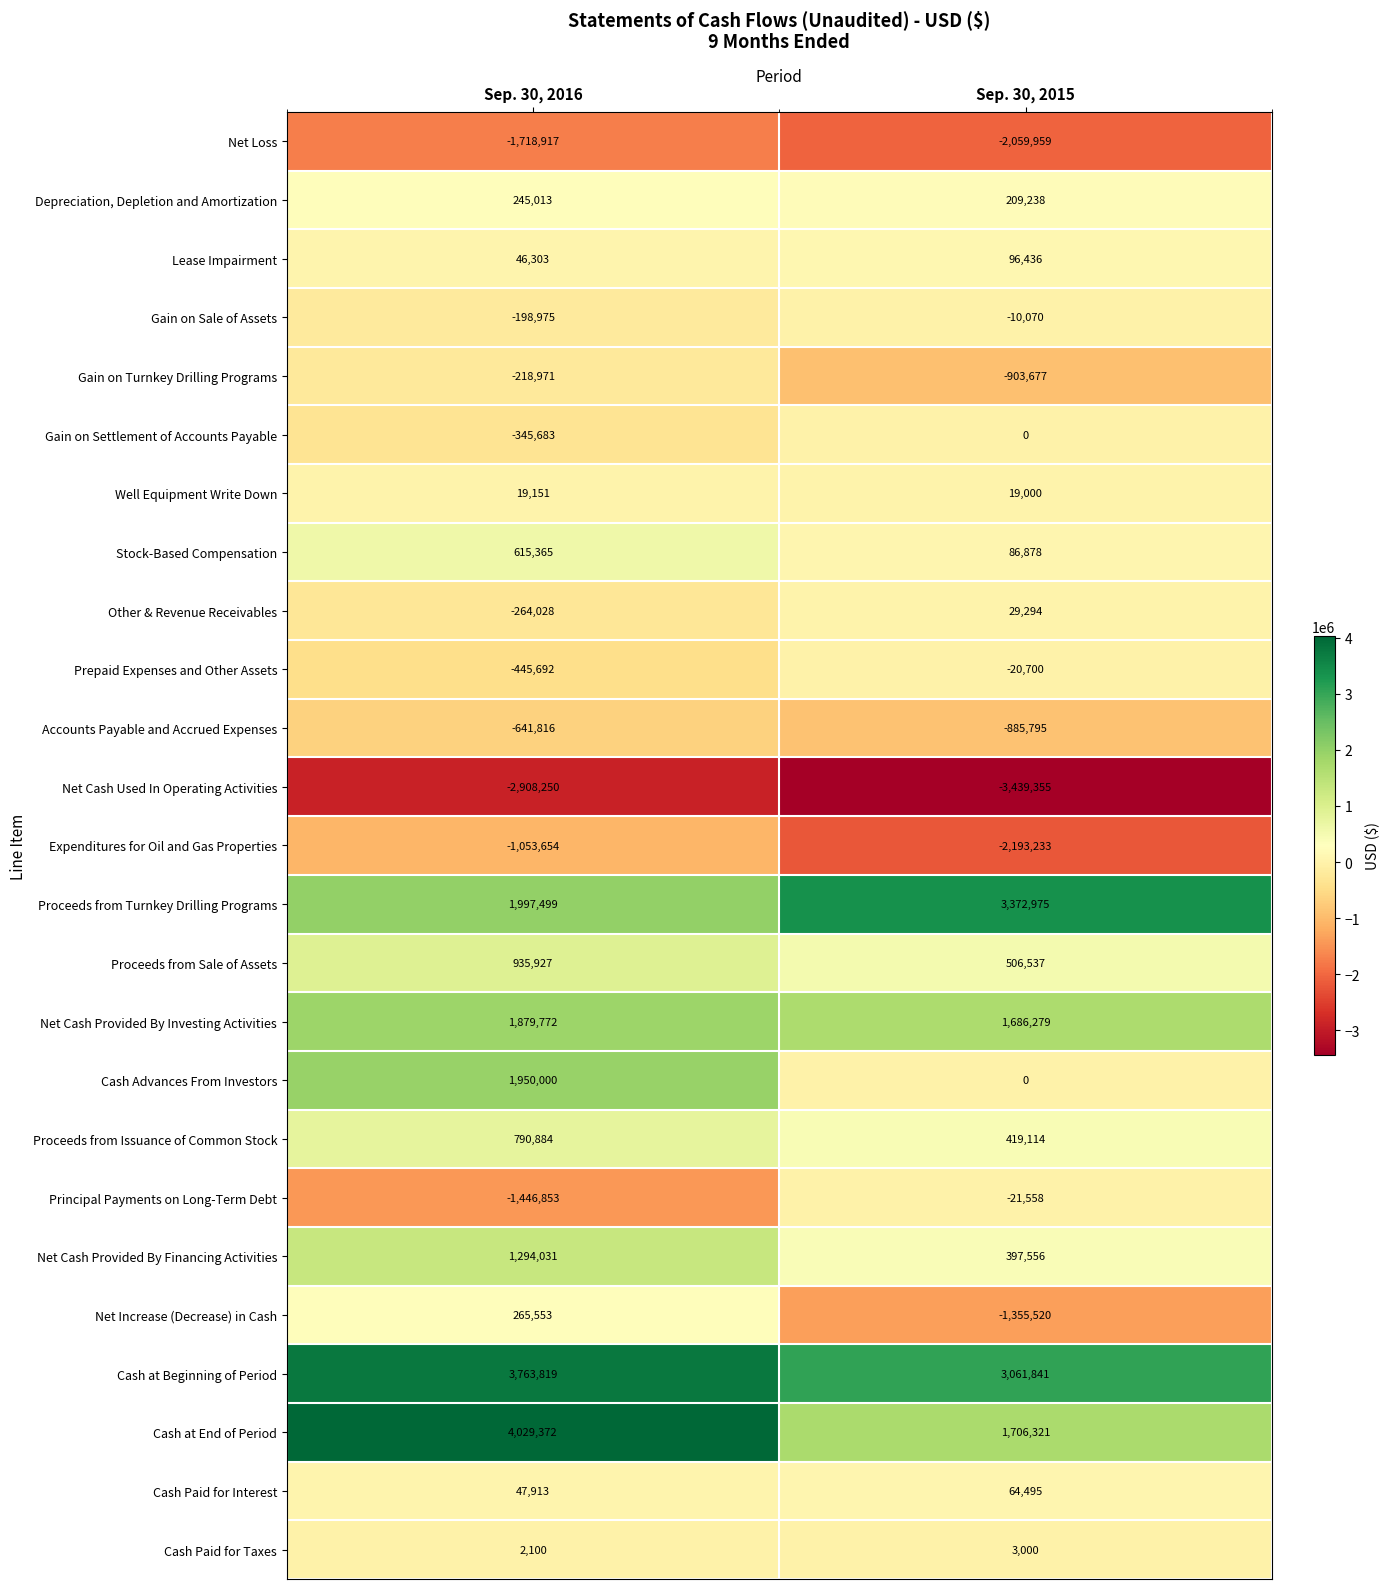

At which category does the chart reach its peak across all series?

Sep. 30, 2016